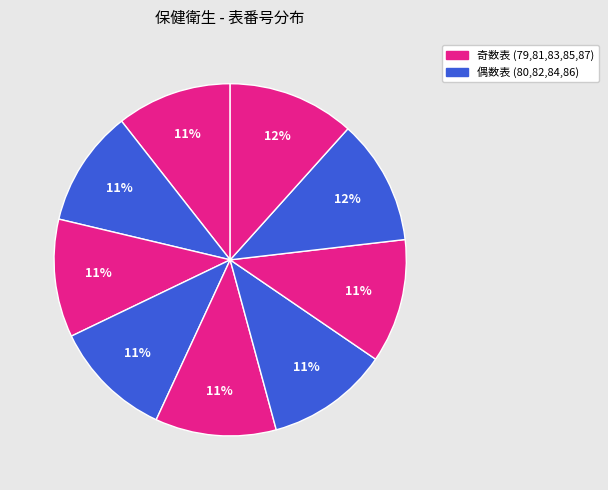

How many segments does this pie chart have?

9